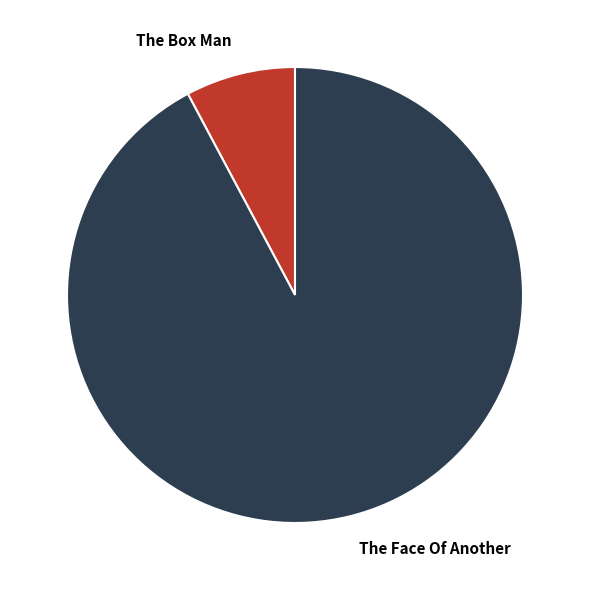

To the nearest percent, what is the average slice percentage?

50%